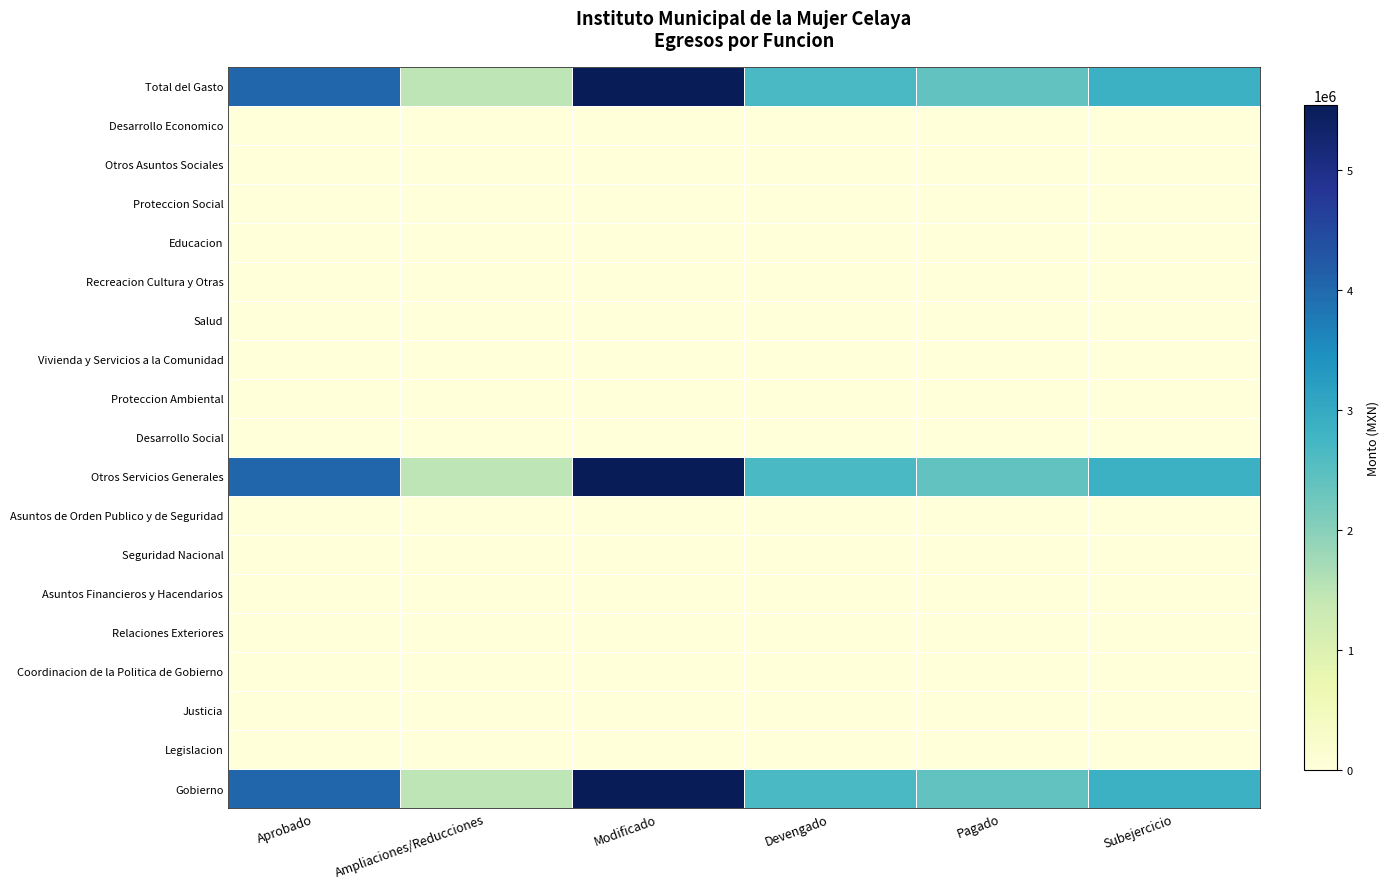

List the series in order of their peak value, lowest first.

Legislacion, Justicia, Coordinacion de la Politica de Gobierno, Relaciones Exteriores, Asuntos Financieros y Hacendarios, Seguridad Nacional, Asuntos de Orden Publico y de Seguridad, Desarrollo Social, Proteccion Ambiental, Vivienda y Servicios a la Comunidad, Salud, Recreacion Cultura y Otras, Educacion, Proteccion Social, Otros Asuntos Sociales, Desarrollo Economico, Gobierno, Otros Servicios Generales, Total del Gasto